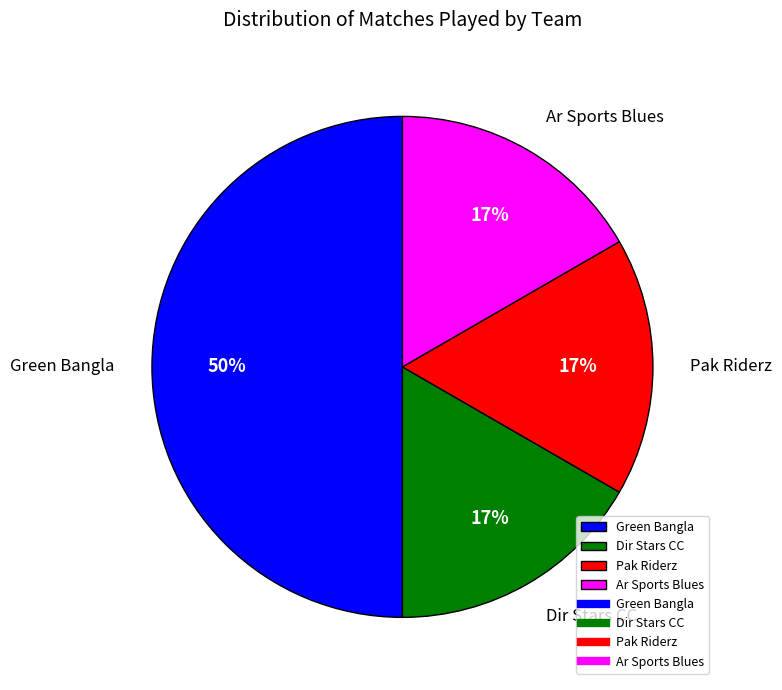

To the nearest percent, what is the difference between the largest and smallest slice percentages?

33%